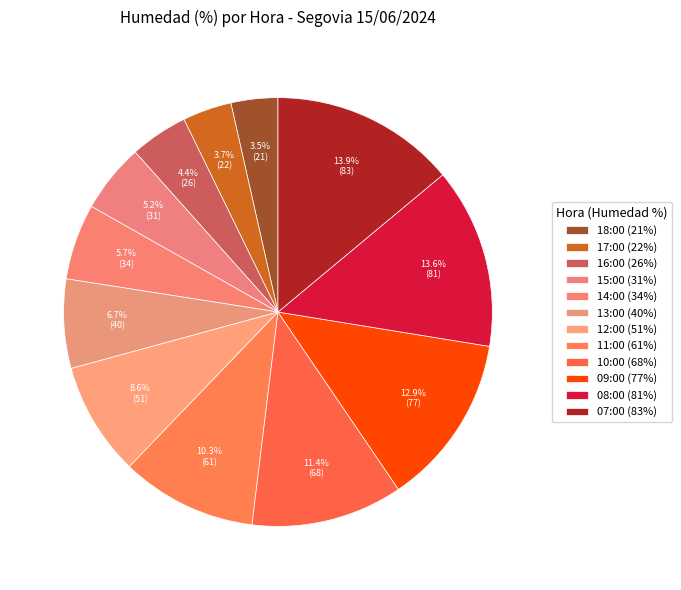

What portion of the pie excludes 10:00?

88.6%